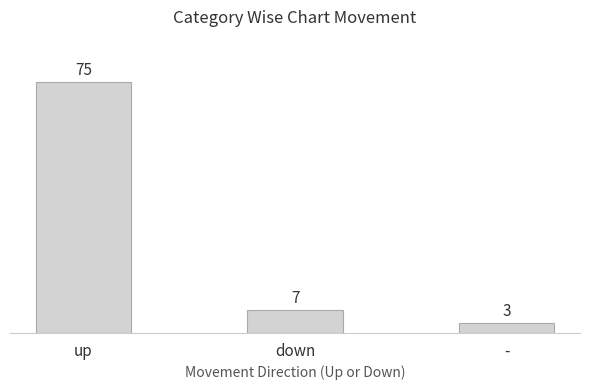

The chart shows a value of 11 at down. True or false?

False